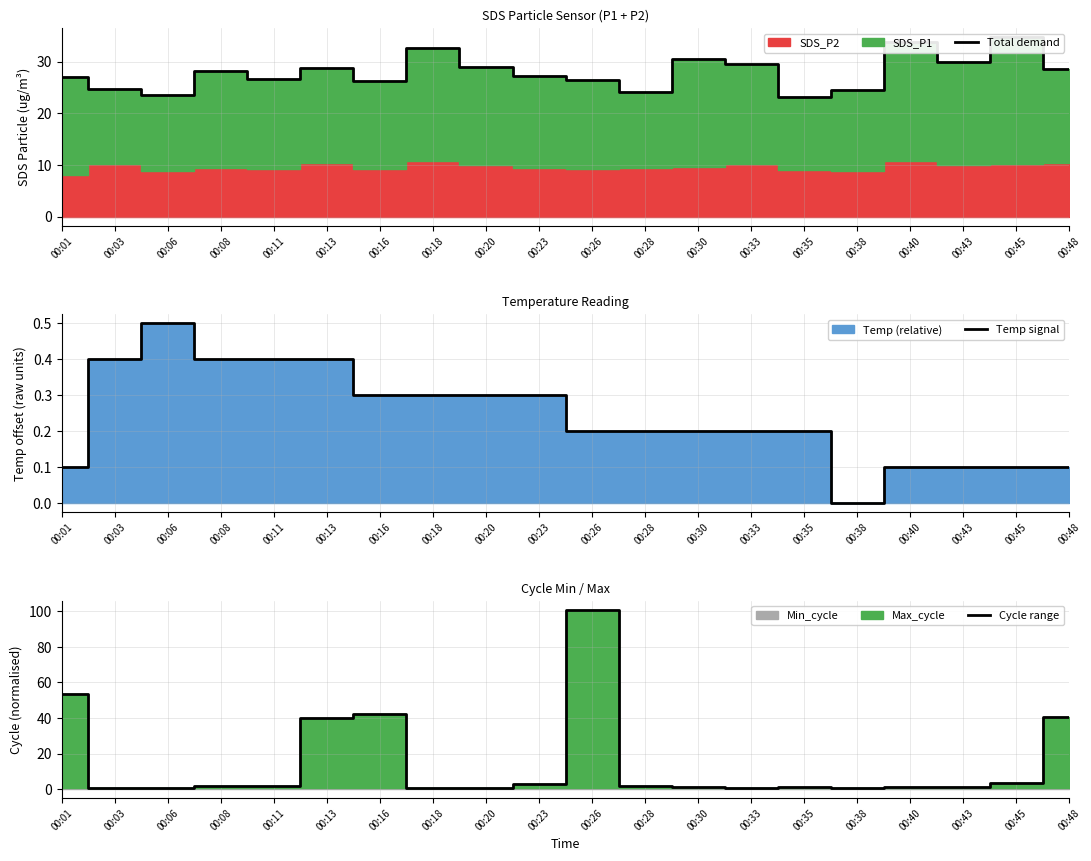

What is the sum of all Temp signal values?

4.8